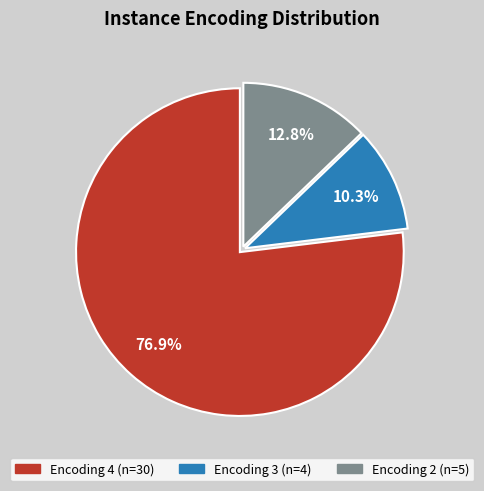

Is there any slice that represents more than half of the pie?

Yes